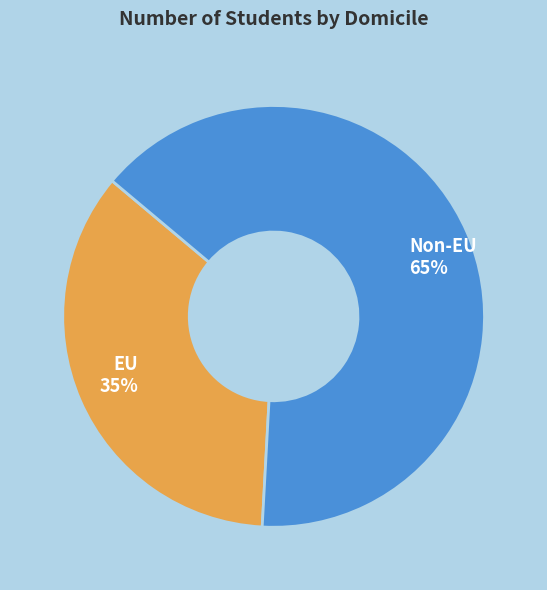

Which category has the biggest portion of the pie?

Non-EU